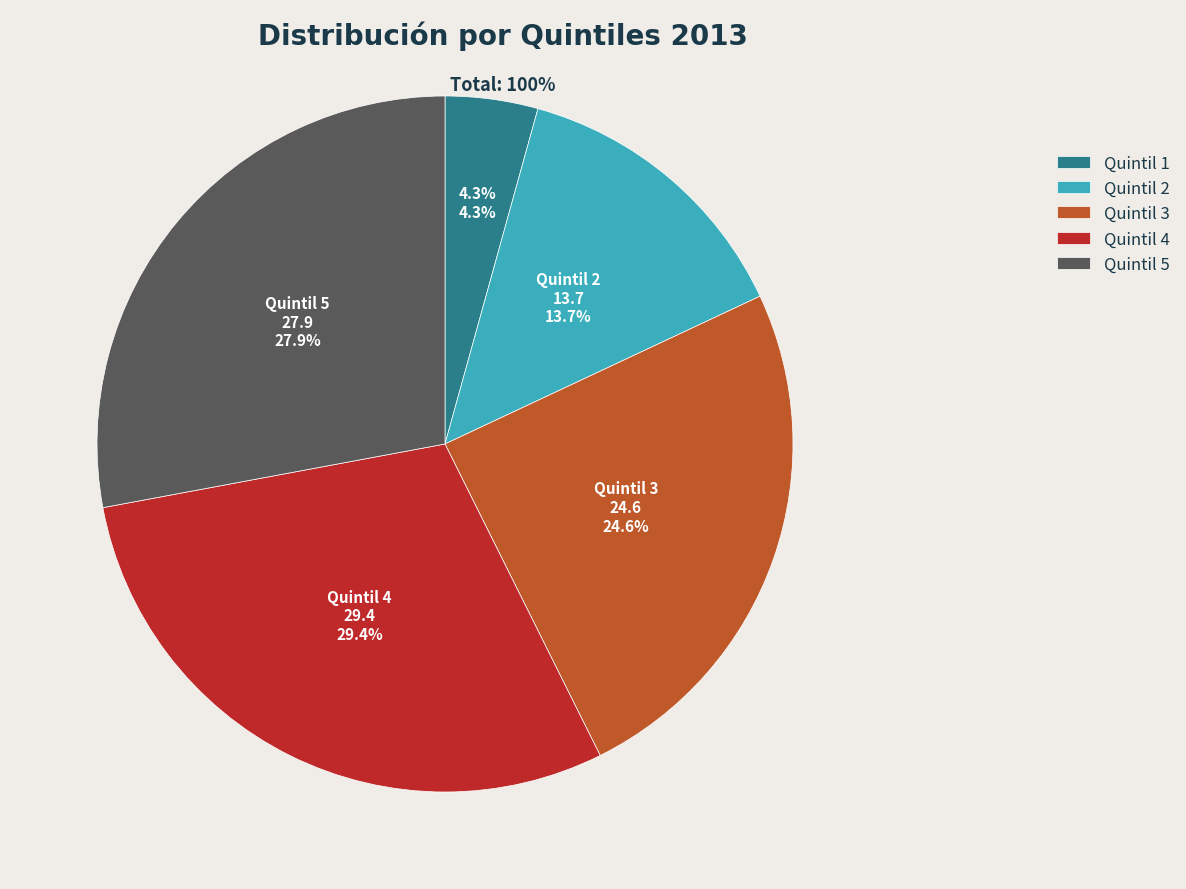

Is there a majority slice in this chart?

No